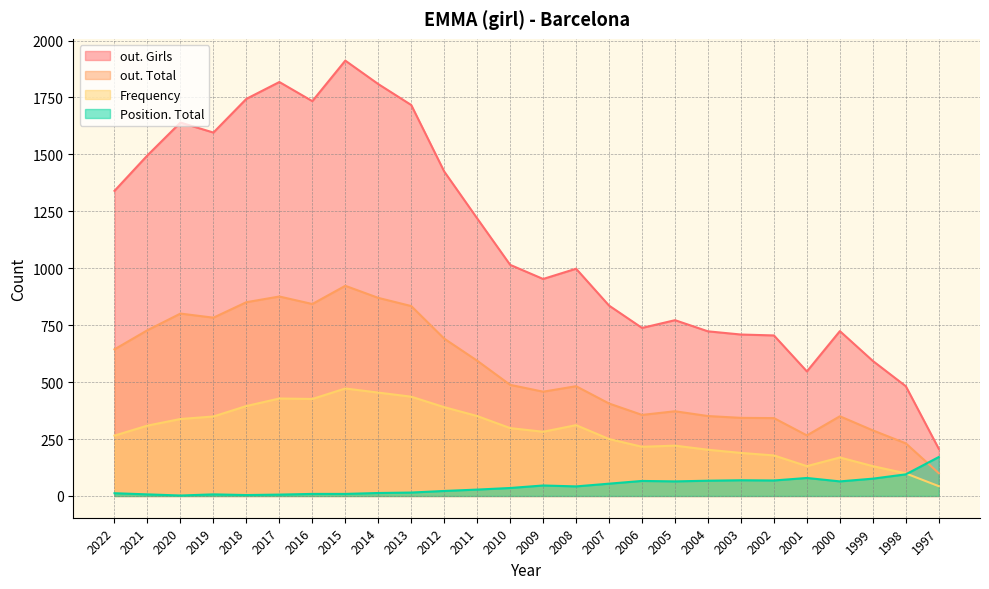

Count the number of categories in the chart.

26